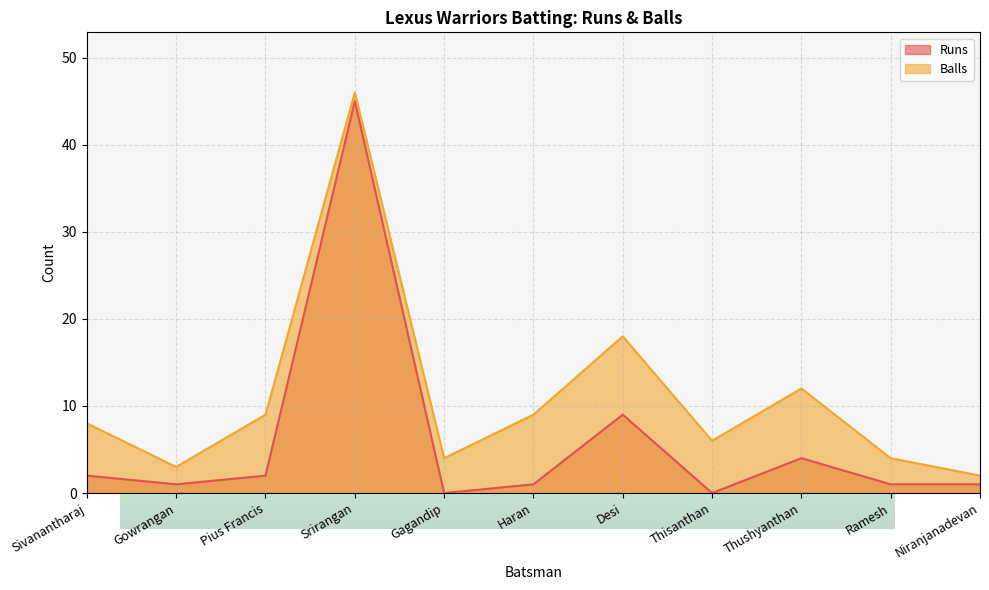

True or false: Runs and Balls cross at least once.

False